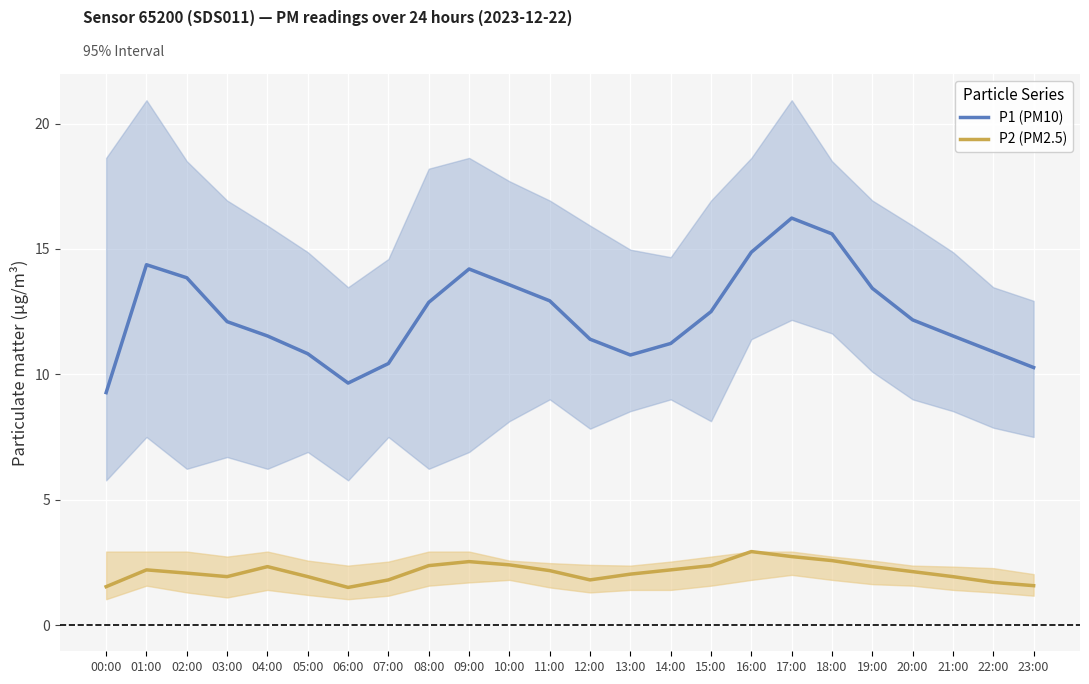

True or false: P2 (PM2.5) and P1 (PM10) intersect in this chart.

False